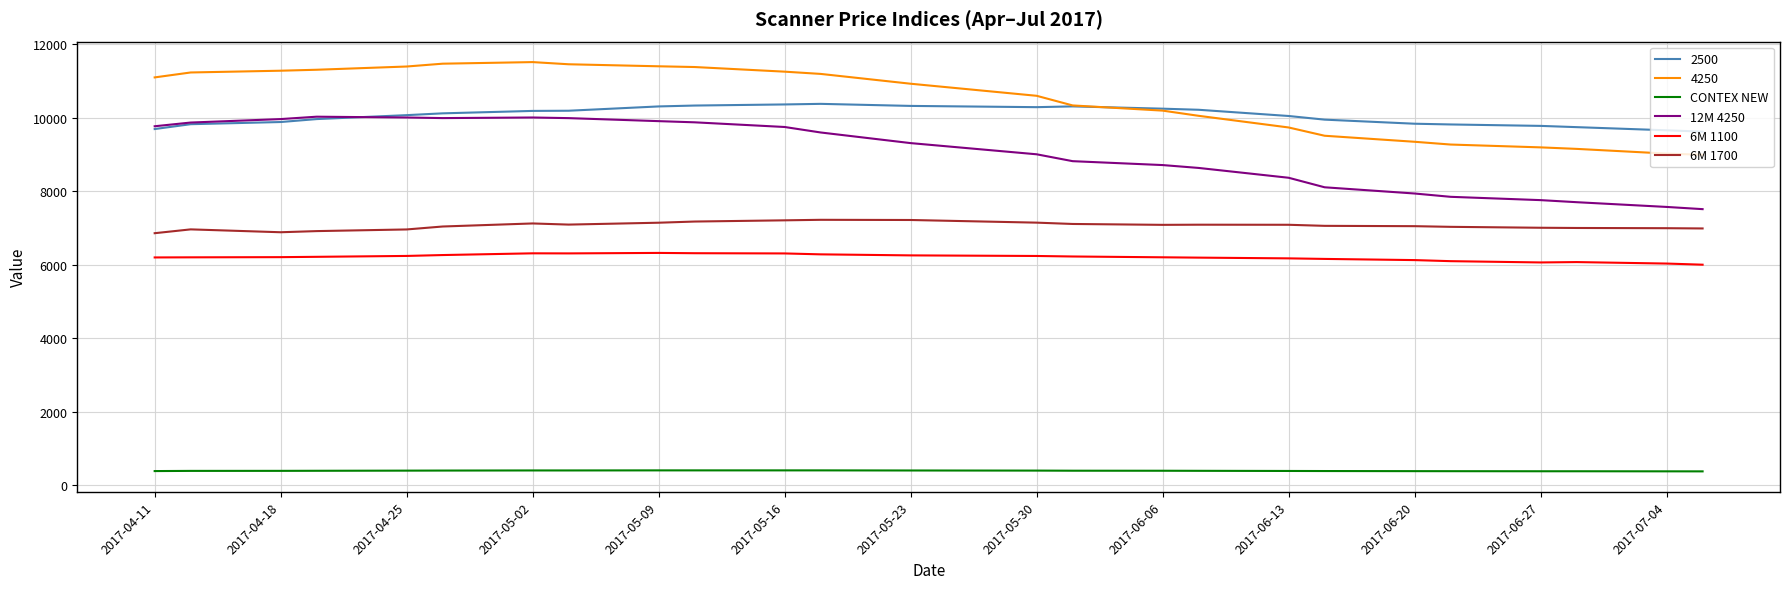

What is the highest value of the 6M 1100 series?

6321